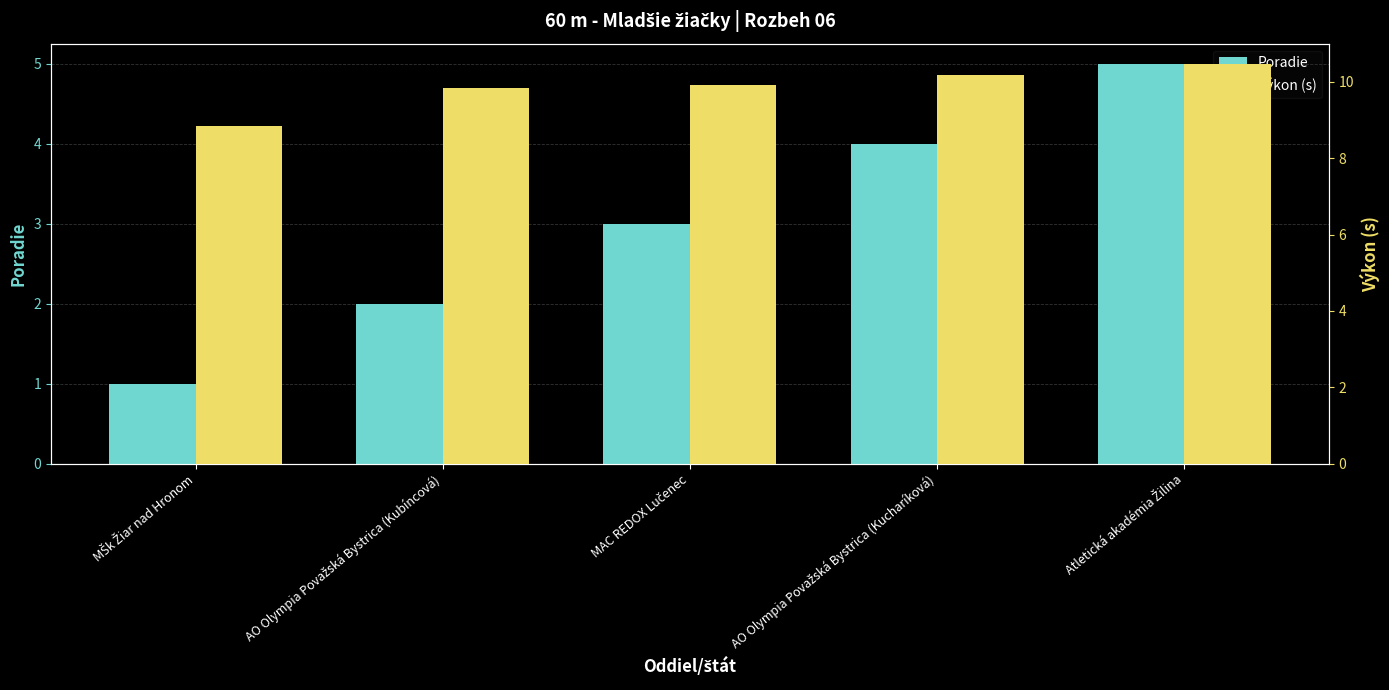

What is the maximum value shown in the chart?

10.5